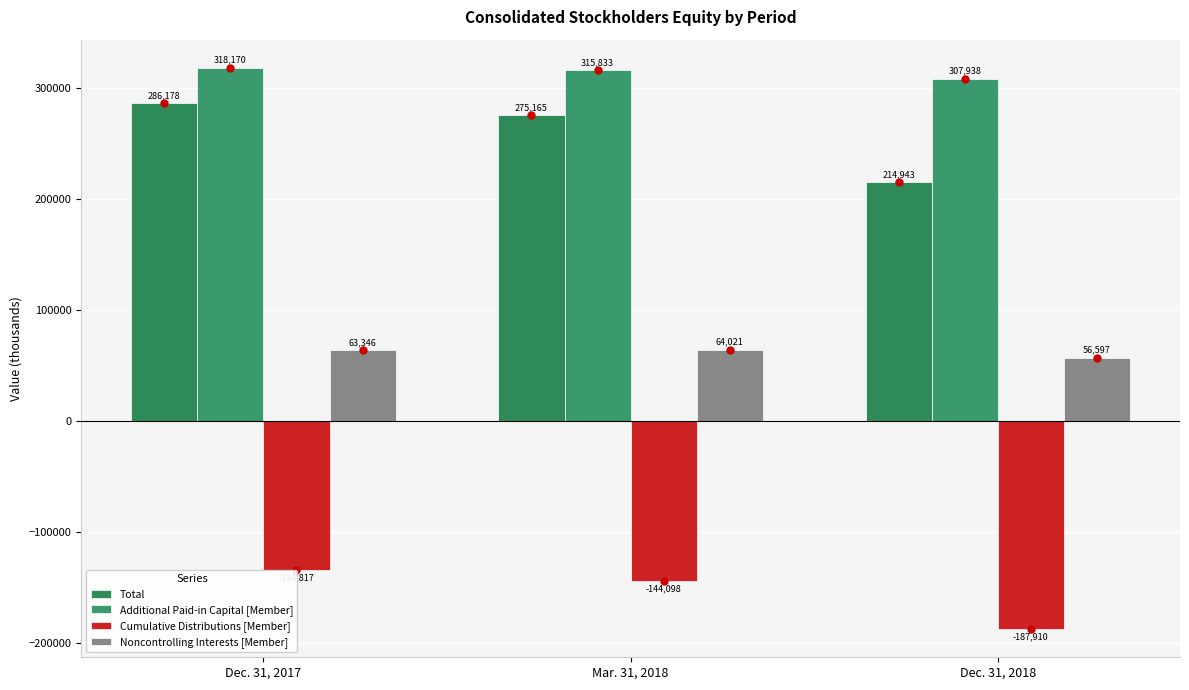

At which label does Noncontrolling Interests [Member] first exceed 63346?

Mar. 31, 2018